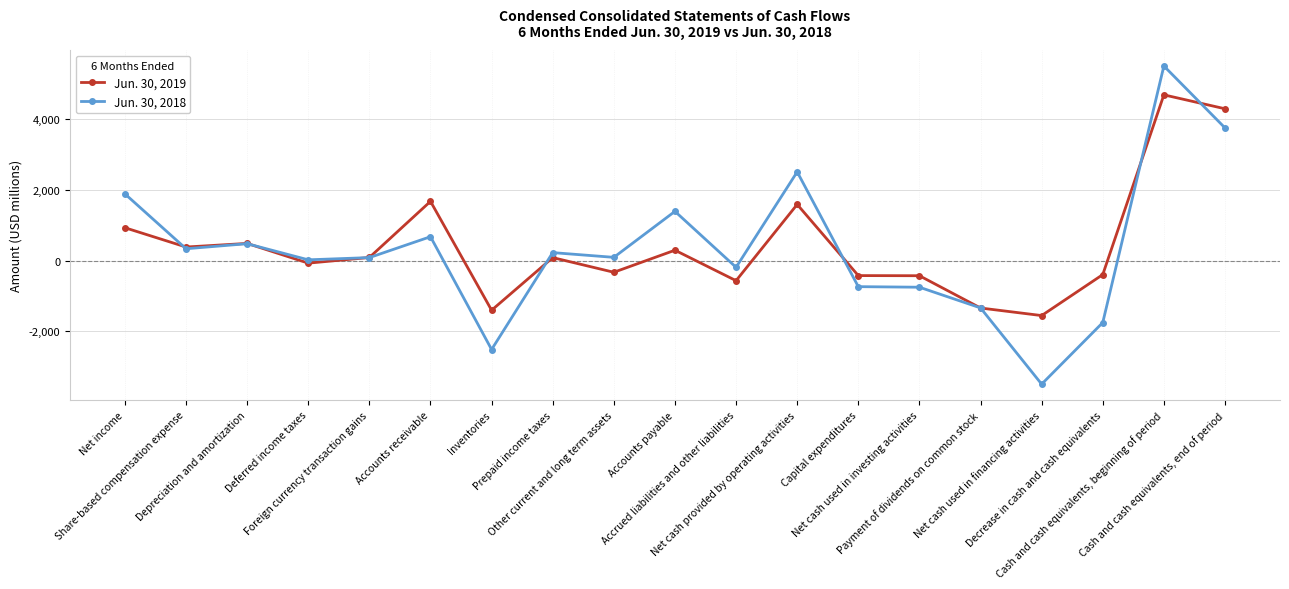

True or false: Jun. 30, 2019 and Jun. 30, 2018 intersect in this chart.

True